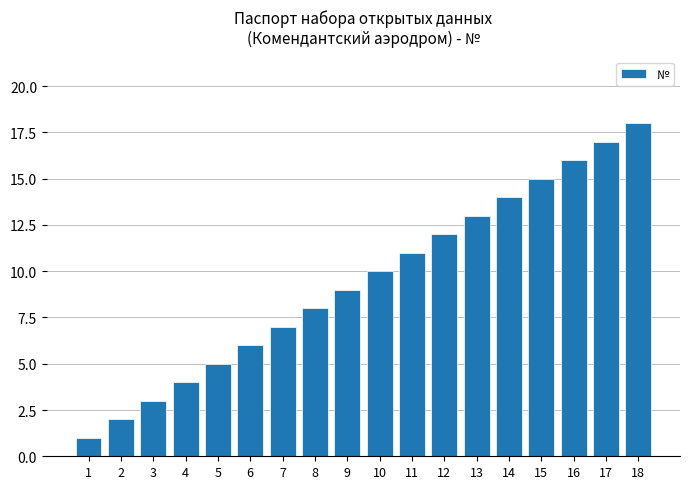

What is the value of the 11th bar from the left?

11